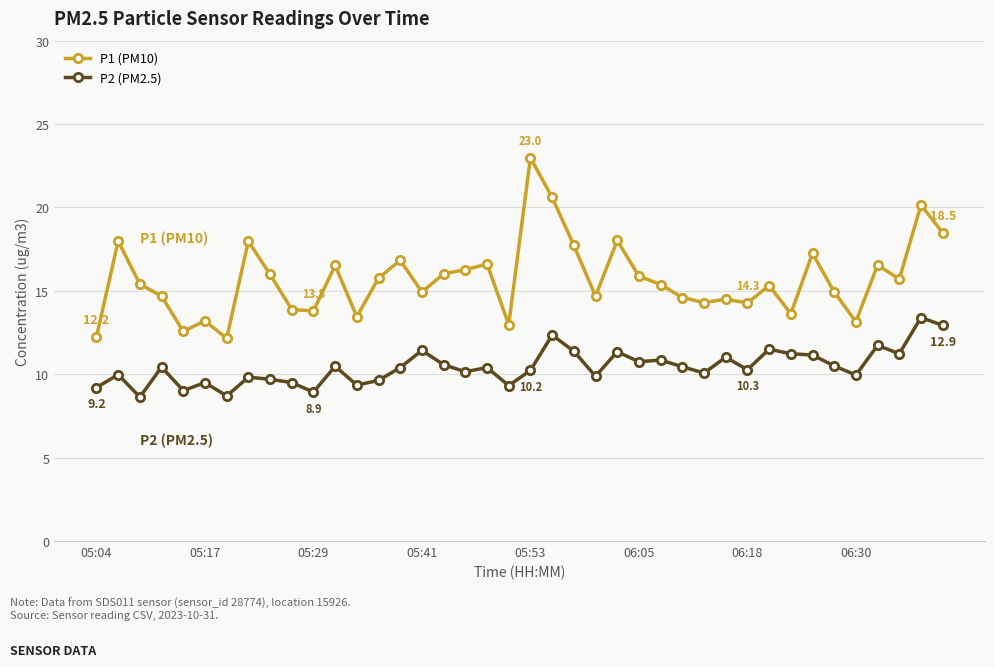

How many distinct data groups are displayed?

2